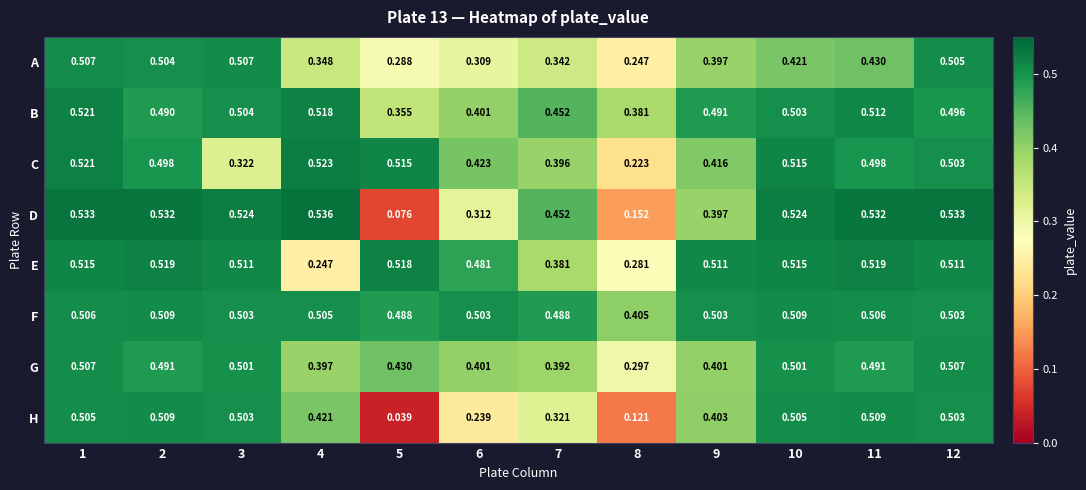

Between 8 and 11, which series saw the biggest shift?

H